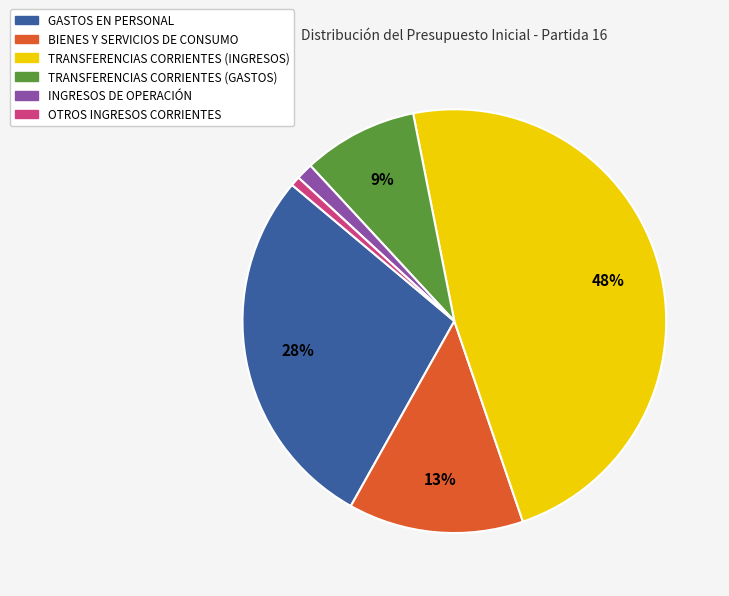

Combined, do OTROS INGRESOS CORRIENTES and BIENES Y SERVICIOS DE CONSUMO account for over 50%?

No